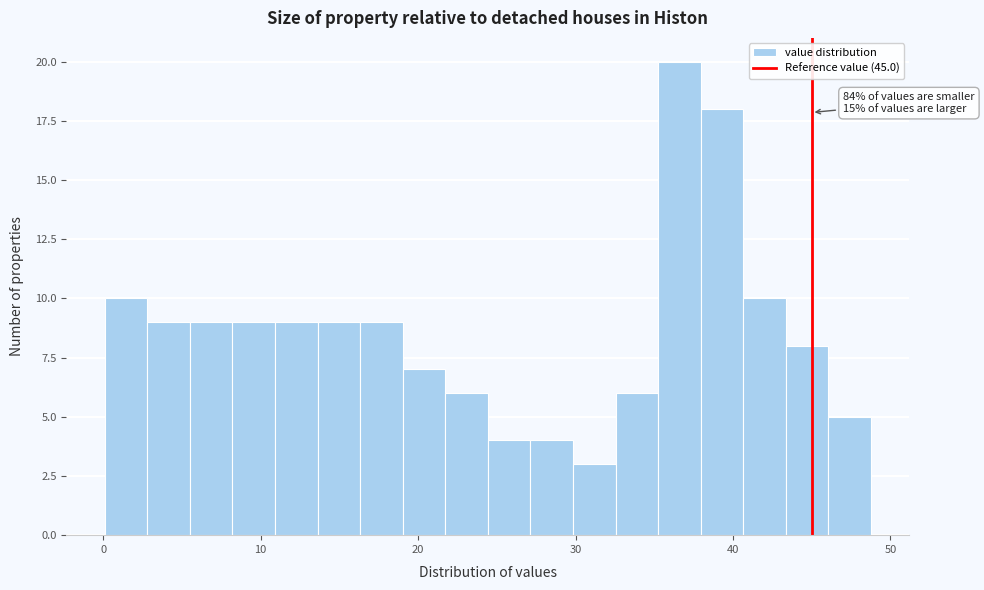

Read against the x-axis, roughly where is the centre of the tallest bar?

37